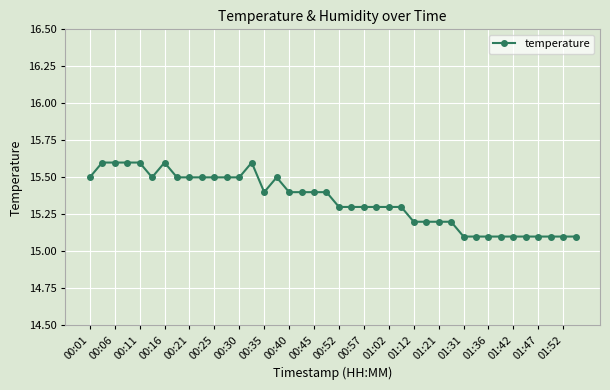

True or false: there are more than 0 points higher than both neighbors.

True